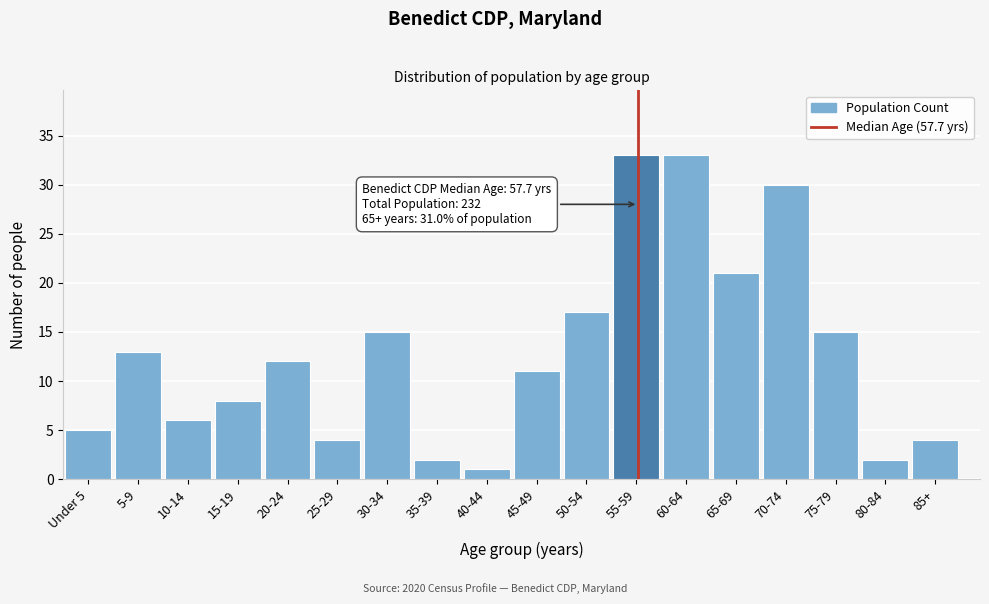

Reading left to right, extract all data points from this chart.

5	13	6	8	12	4	15	2	1	11	17	33	33	21	30	15	2	4